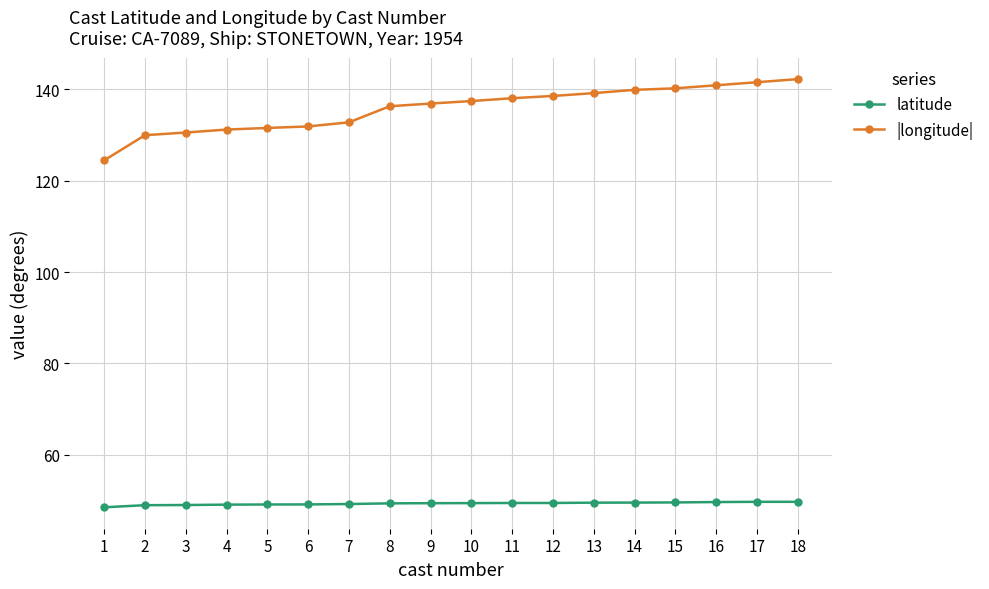

True or false: latitude and |longitude| intersect in this chart.

False